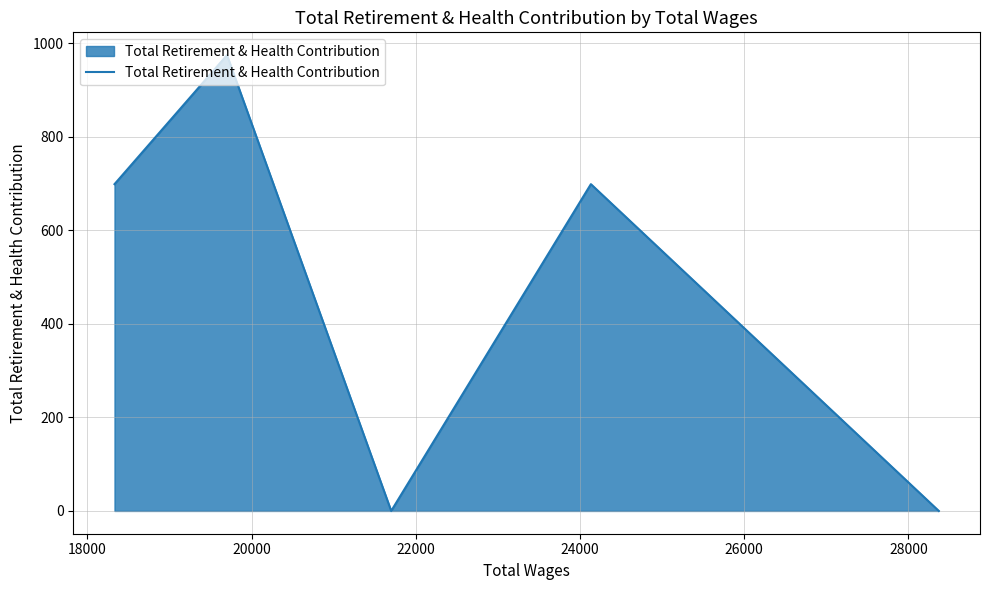

True or false: the data shows -621 at 20000.

False